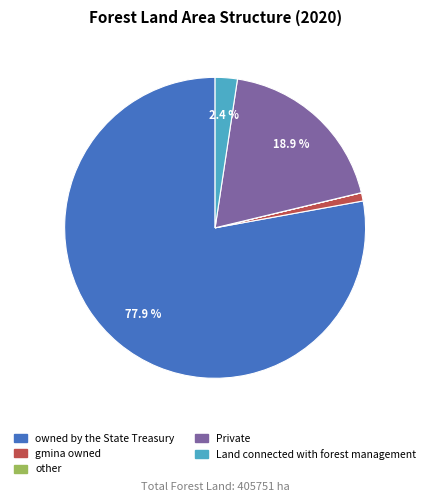

To the nearest percent, what is the difference between the largest and smallest slice percentages?

78%